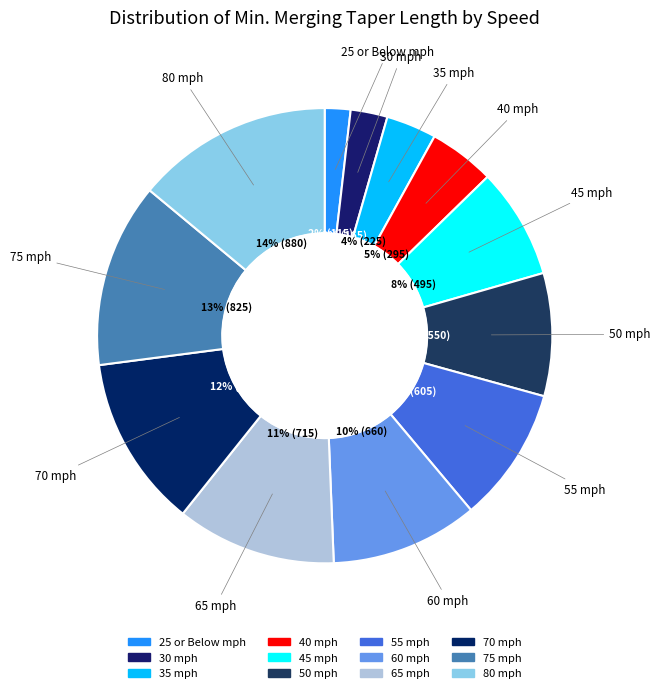

Is it true that 45 is 8% of the pie?

True